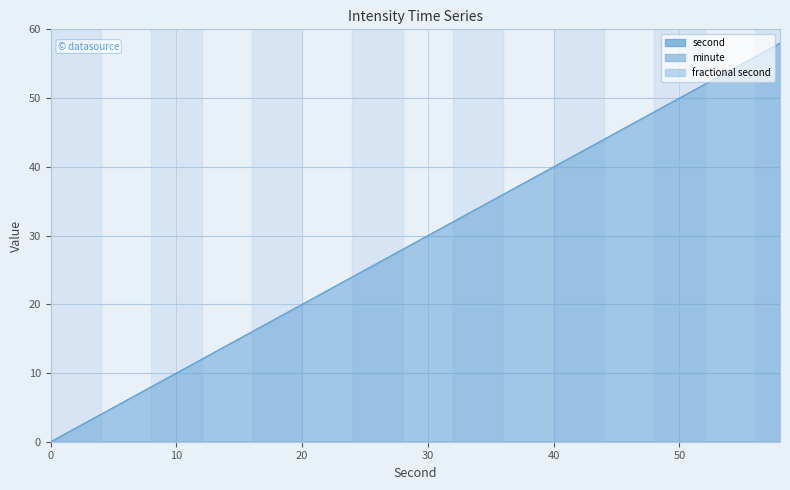

What are all the series names shown in the legend?

second, minute, fractional second